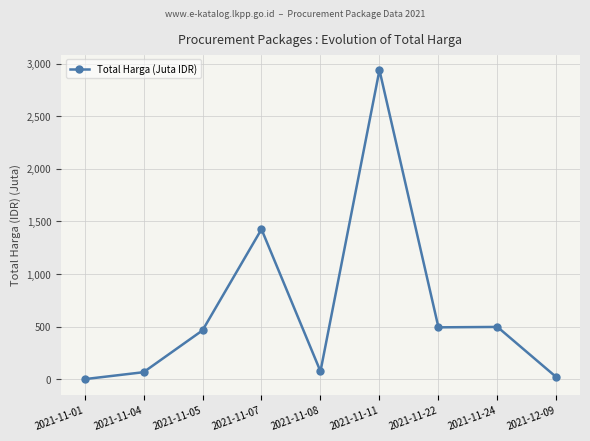

What is the average value?

664.3